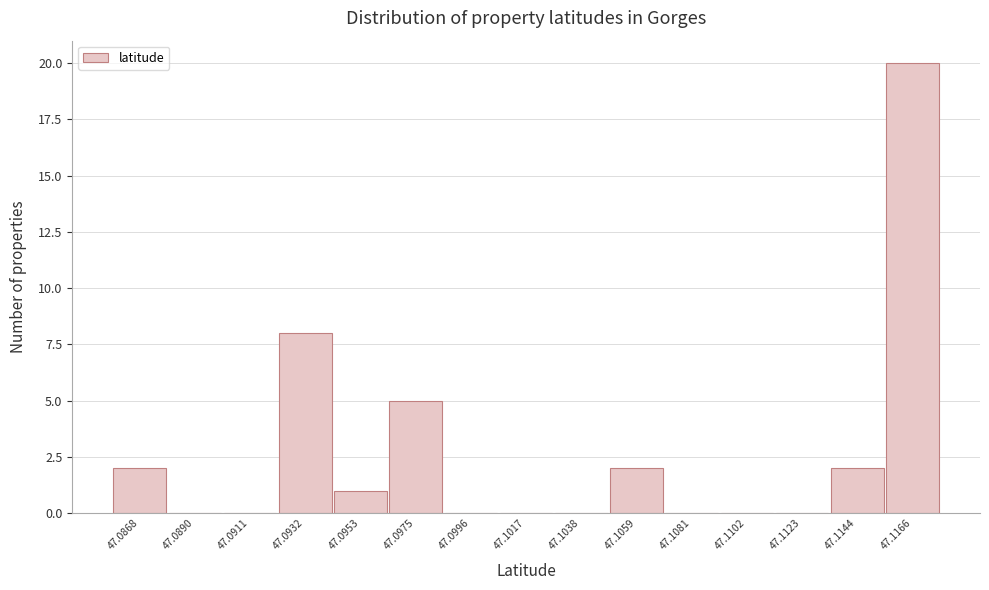

What is the sum of the values at 47.0975 and 47.0932?

13